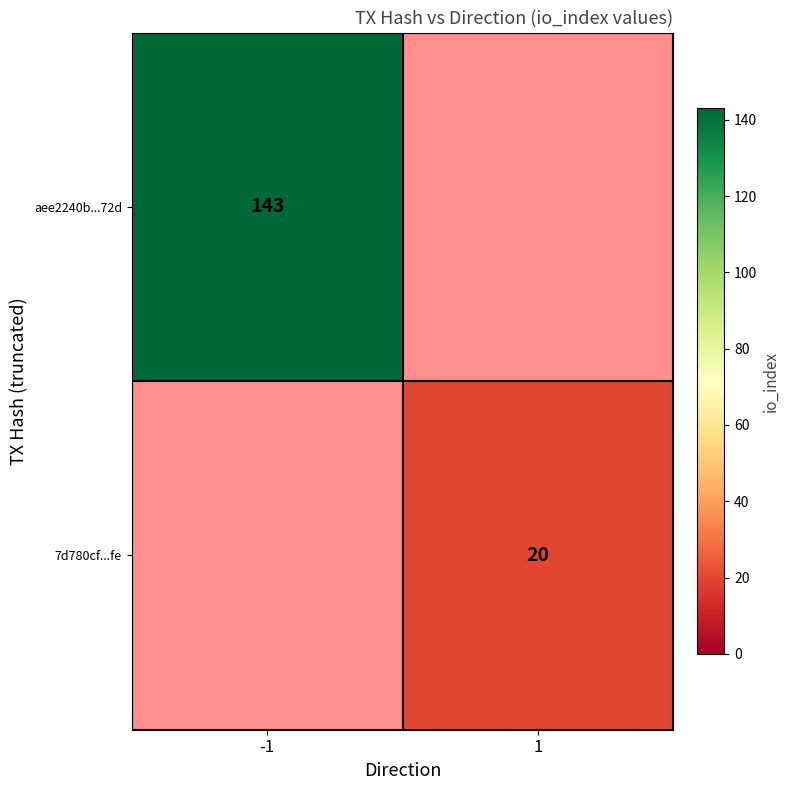

The aee2240b...72d series shows 143 at -1. True or false?

True